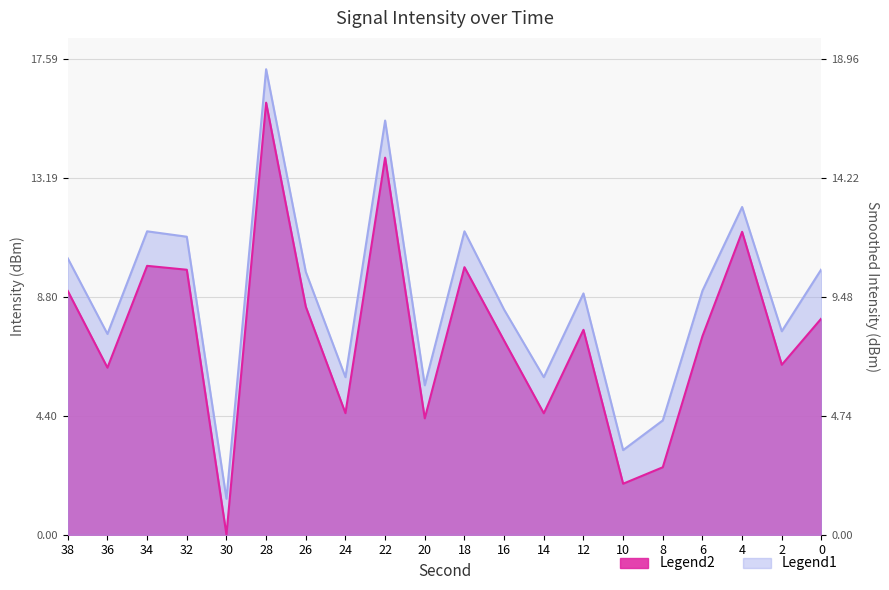

True or false: intensity(dBm) has more than 0 interior local peaks.

True